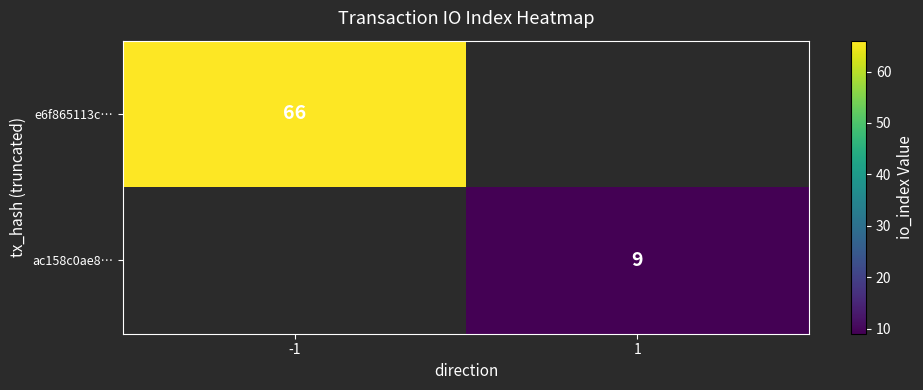

Is the value of e6f865113c… at -1 greater than the value of ac158c0ae8… at 1?

Yes